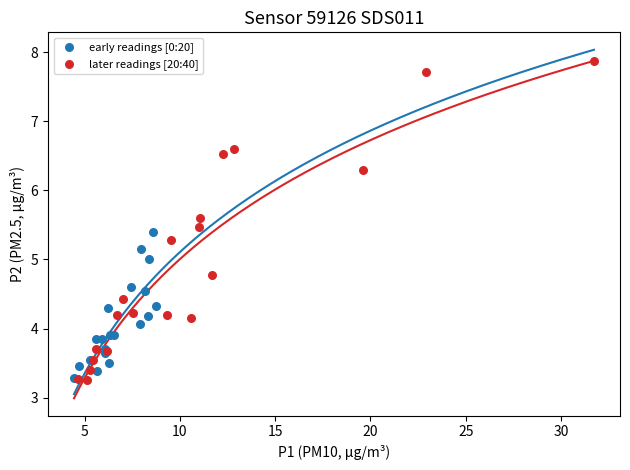

Which series contains the highest Y value?

later readings [20:40]